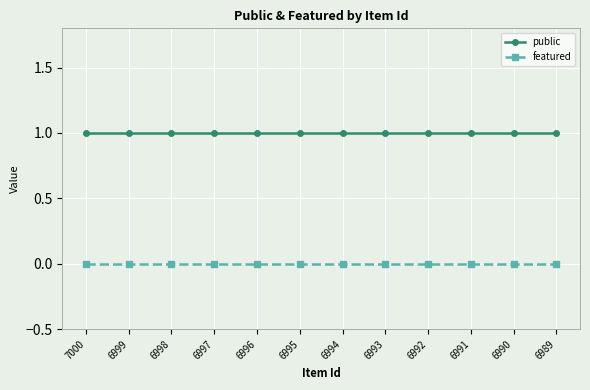

The value of public at 6992 is 1. True or false?

True